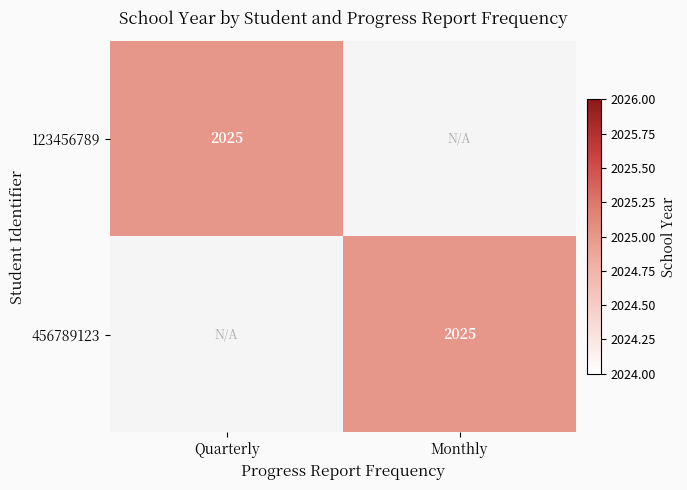

The 123456789 series shows 2025 at Quarterly. True or false?

True